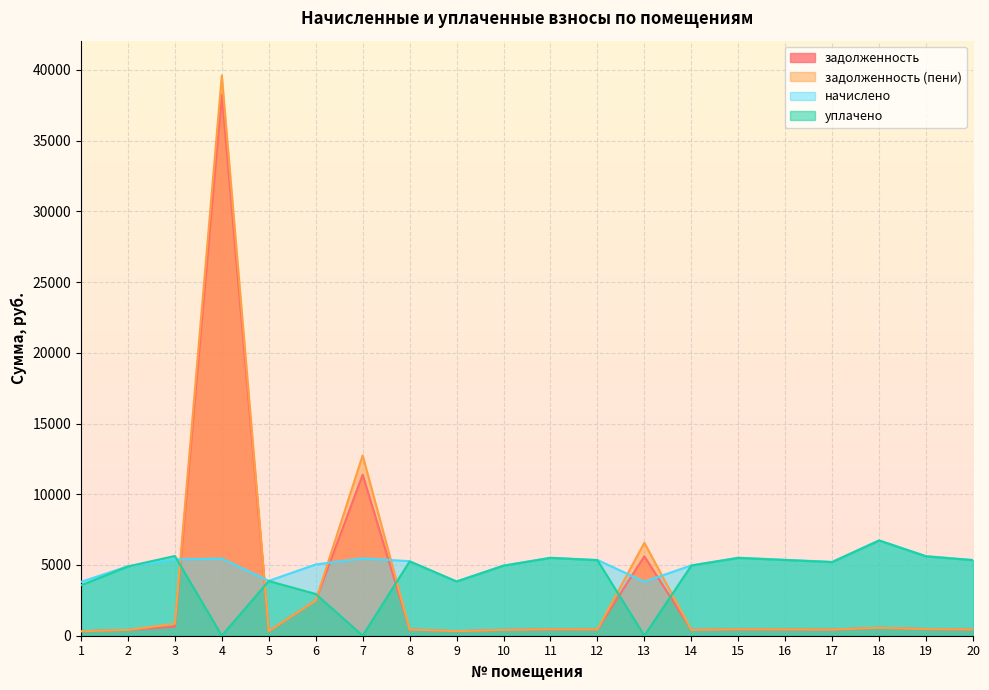

How many values in the задолженность (пени) series are below 447?

10